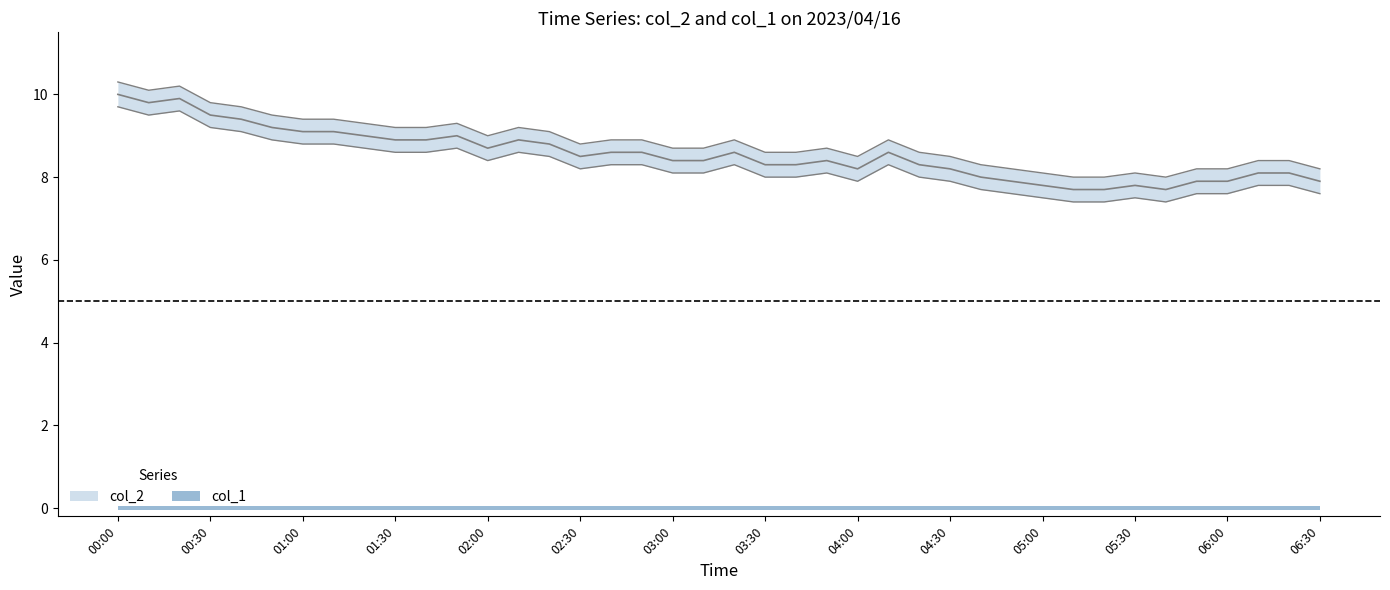

Does the chart have visible grid lines?

No